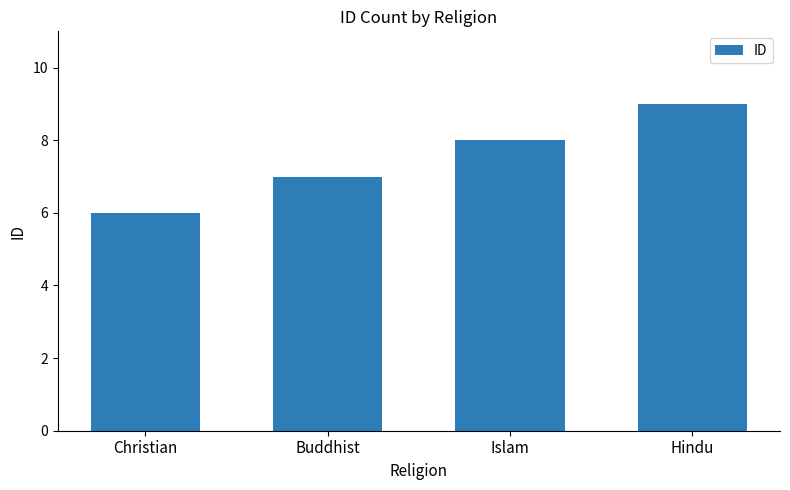

The value at Islam is 4. True or false?

False